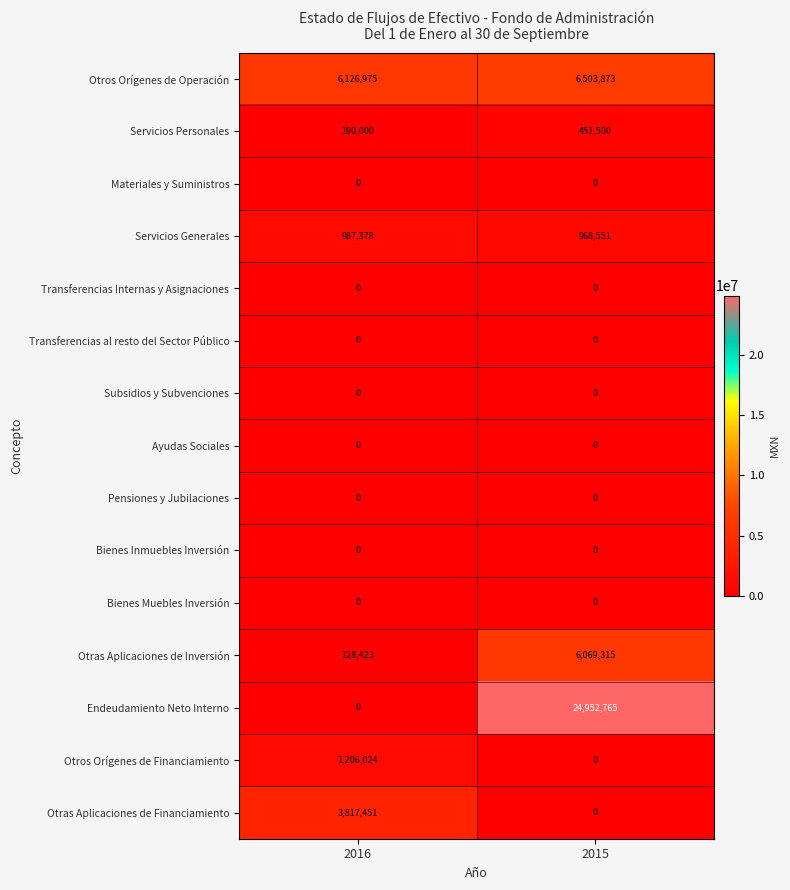

Reading left to right, transcribe all the data shown in this chart.

Otros Orígenes de Operación: 6126975	6503873
Servicios Personales: 190000	451500
Materiales y Suministros: 0	0
Servicios Generales: 987378	968551
Transferencias Internas y Asignaciones: 0	0
Transferencias al resto del Sector Público: 0	0
Subsidios y Subvenciones: 0	0
Ayudas Sociales: 0	0
Pensiones y Jubilaciones: 0	0
Bienes Inmuebles Inversión: 0	0
Bienes Muebles Inversión: 0	0
Otras Aplicaciones de Inversión: 128423	6069315
Endeudamiento Neto Interno: 0	24952765
Otros Orígenes de Financiamiento: 1206024	0
Otras Aplicaciones de Financiamiento: 3817451	0